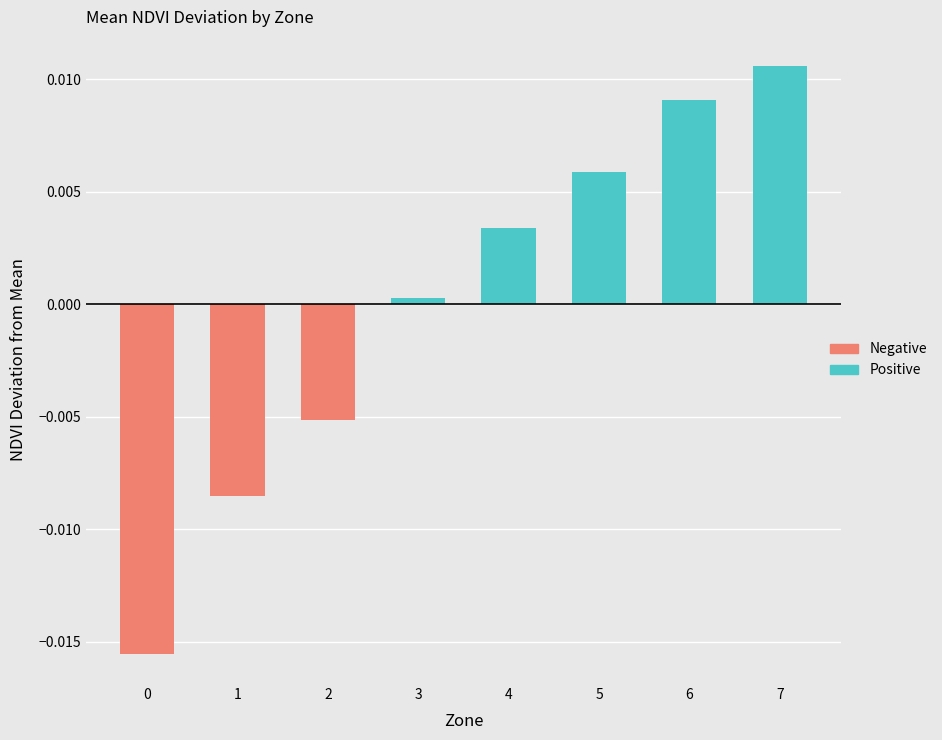

Is it true that the value at 1 is -0.0?

True